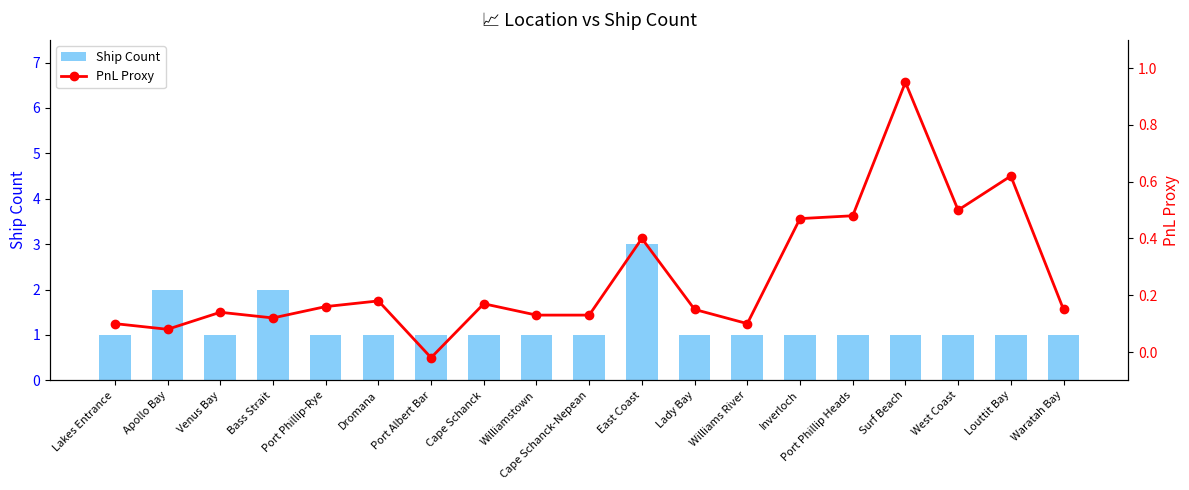

At which category is the sum across all series the highest?

East Coast